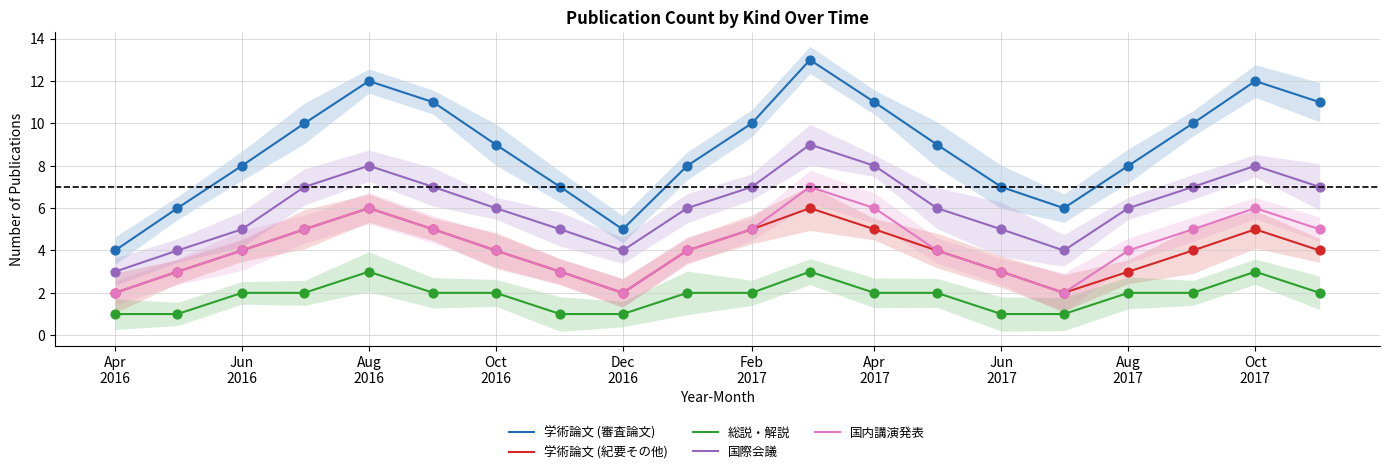

At how many categories does at least one series exceed 8?

11